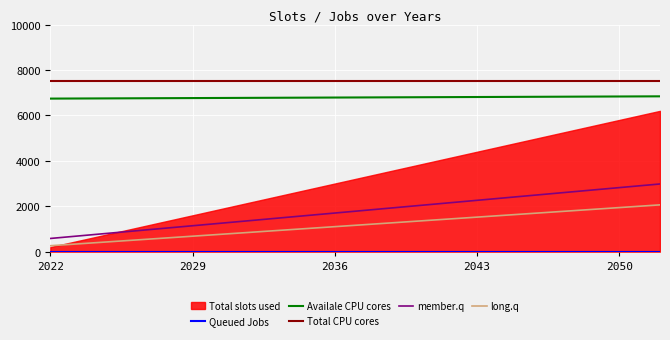

True or false: member.q and long.q cross at least once.

False